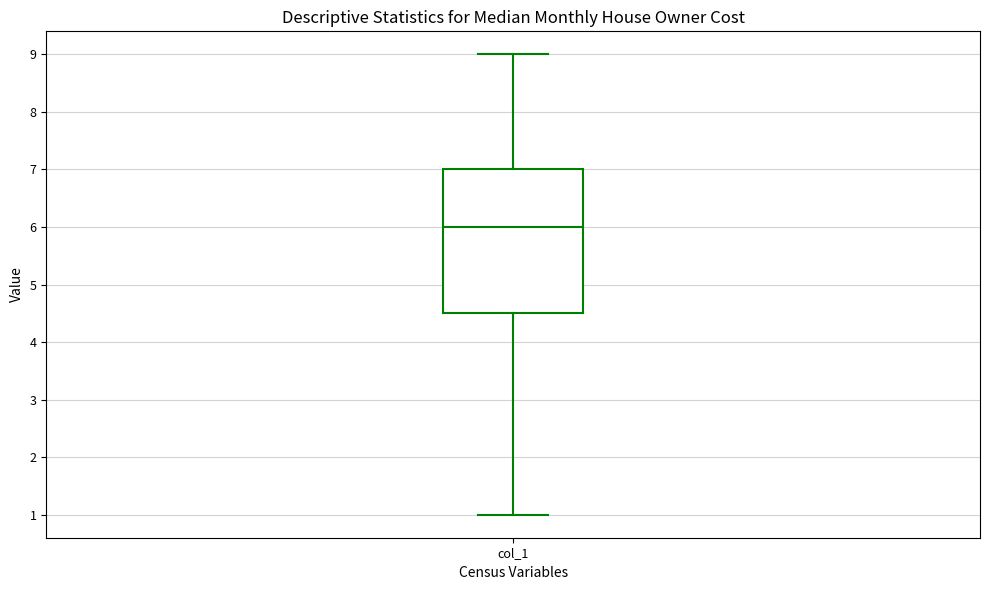

Transcribe this box plot: give where the median line is, the range the box spans, and where the two whiskers end, as read against the y-axis. The values are not printed on the chart, so give them approximately, as read against the axis.

median 6.0, box 4.5 to 7.0, whiskers 1.0 to 9.0